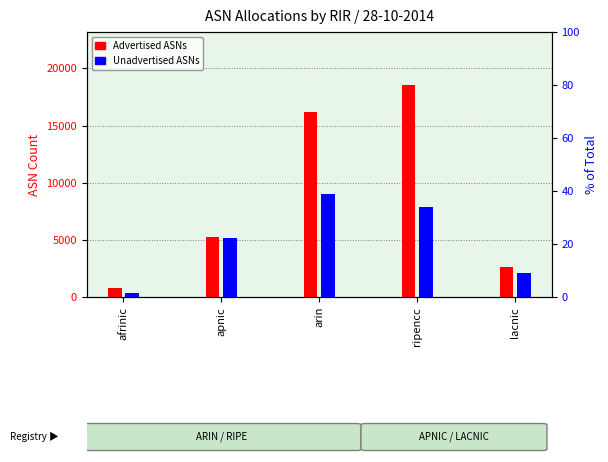

What are all the series names shown in the legend?

Advertised ASNs, Unadvertised ASNs